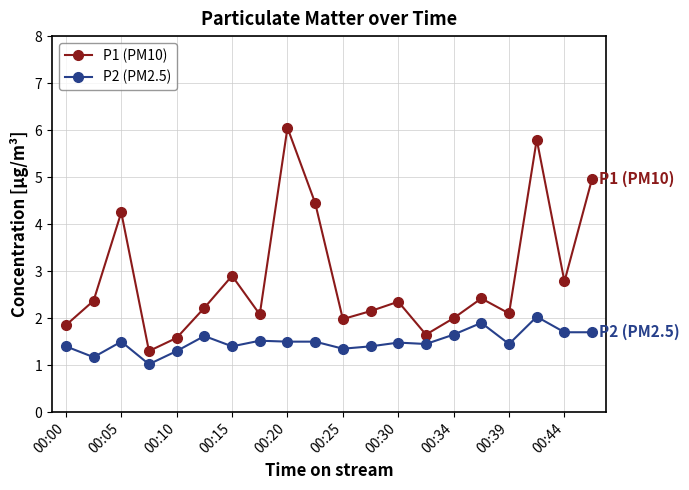

What is the highest value of the P2 (PM2.5) series?

2.0